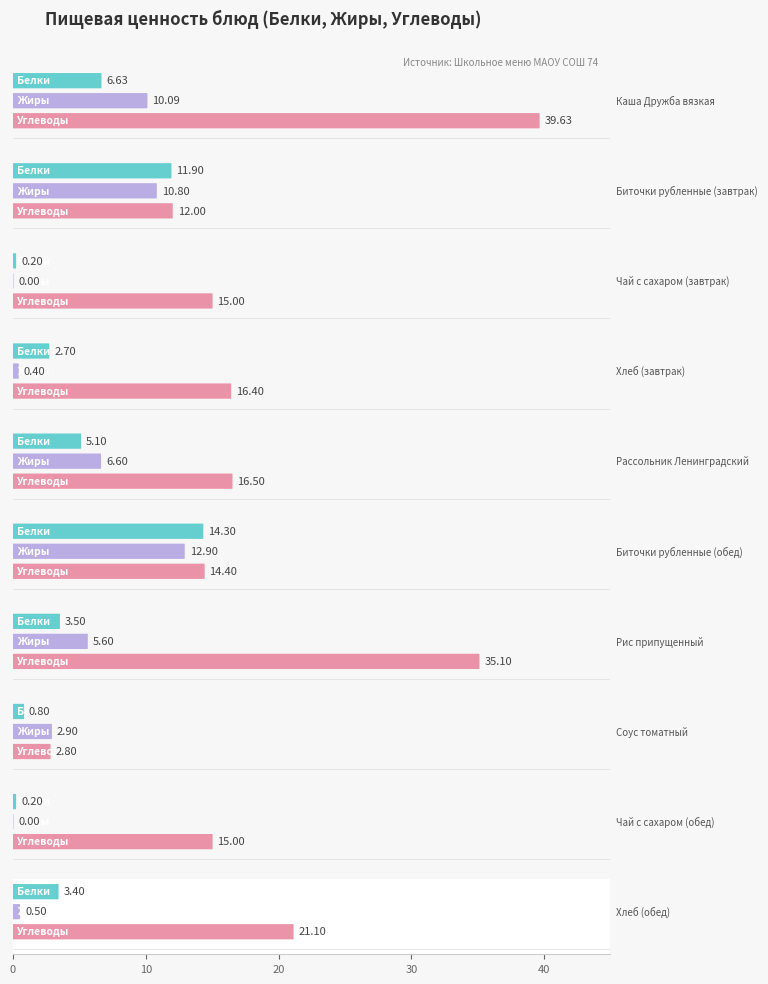

Rank the series at Чай с сахаром (завтрак) from highest to lowest value.

Углеводы, Белки, Жиры